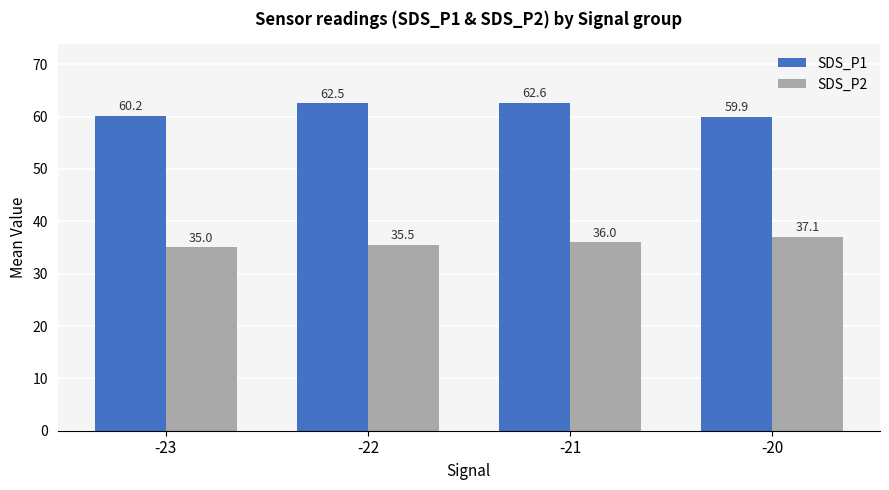

The value of SDS_P2 at -22 is 56.7. True or false?

False